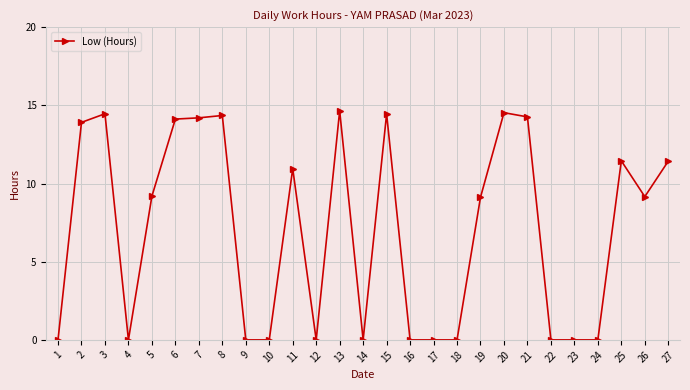

The chart shows a value of 13.7 at 5. True or false?

False